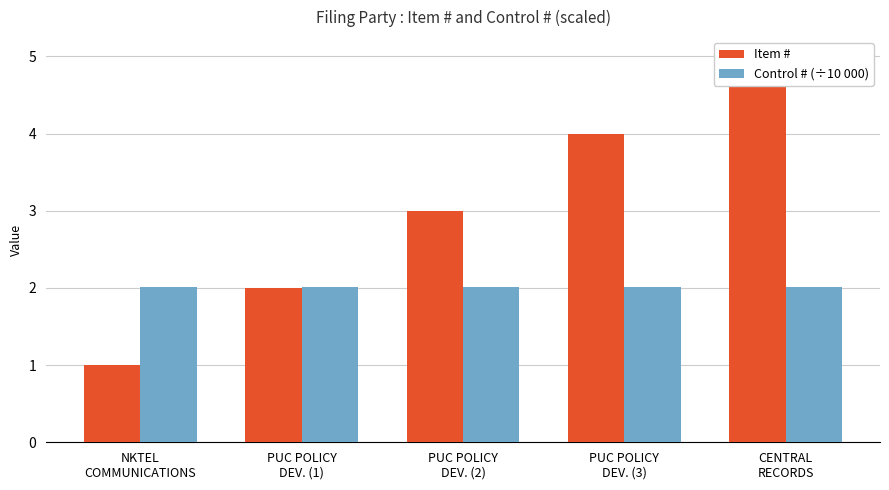

What are all the series names shown in the legend?

Item #, Control # (÷10 000)